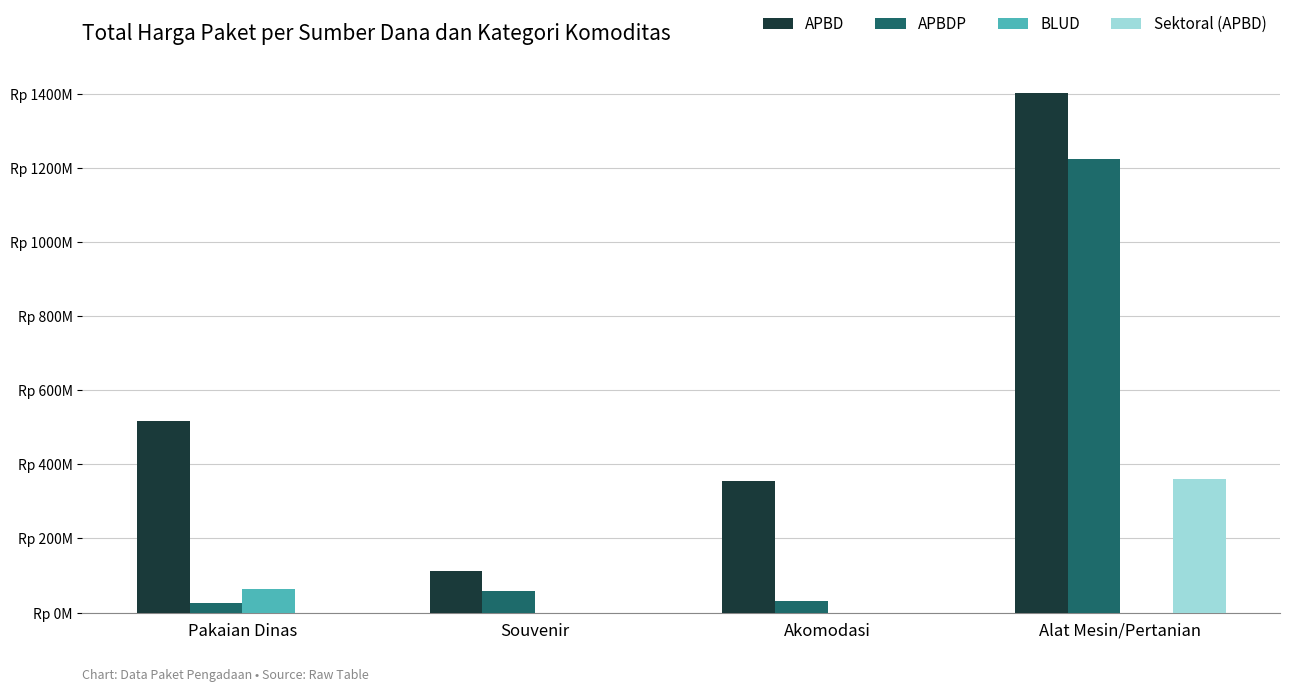

What are all the series names shown in the legend?

APBD, APBDP, BLUD, Sektoral (APBD)